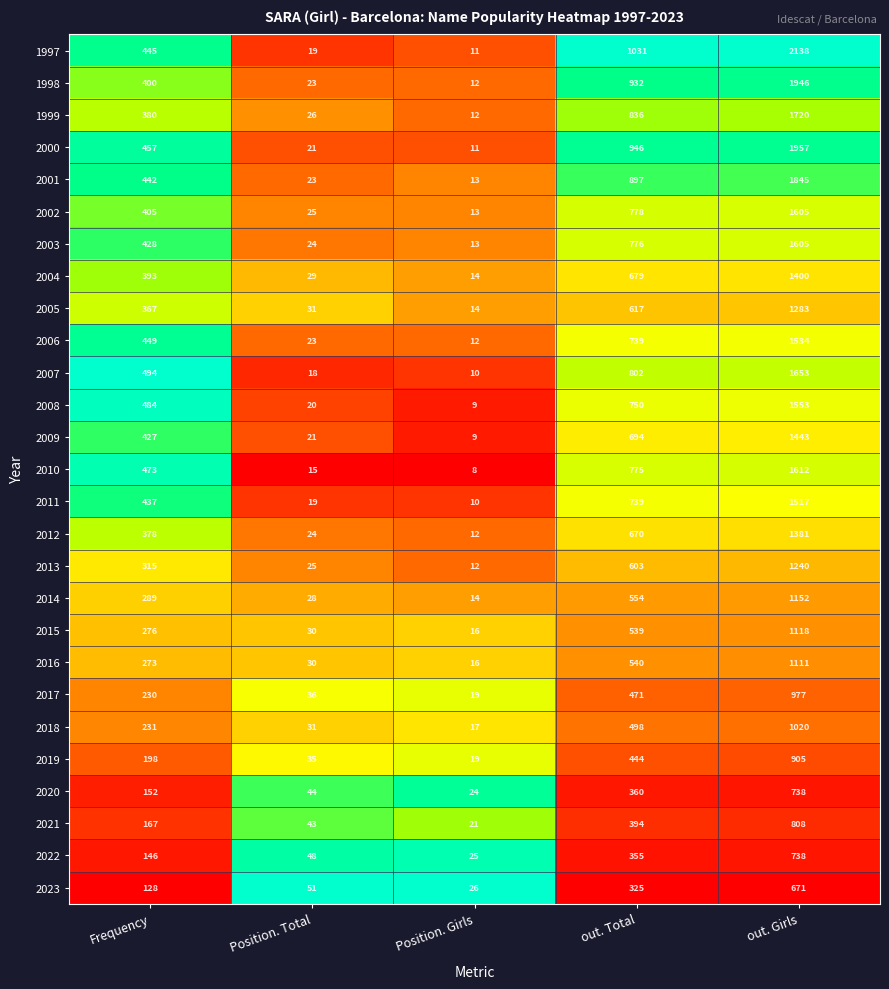

What is the maximum value shown in the chart?

2138